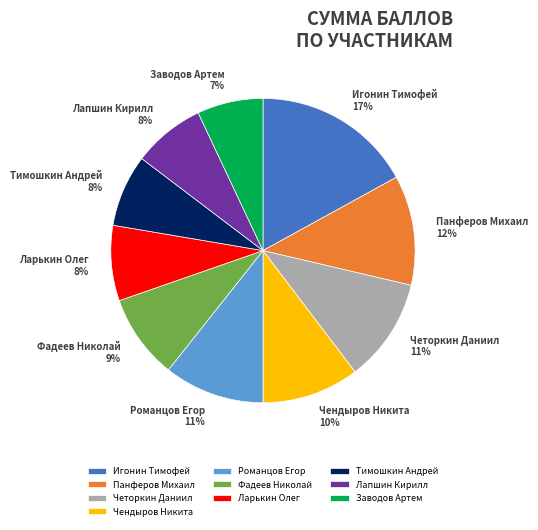

What percentage is the Ларькин Олег slice, to the nearest percent?

8%